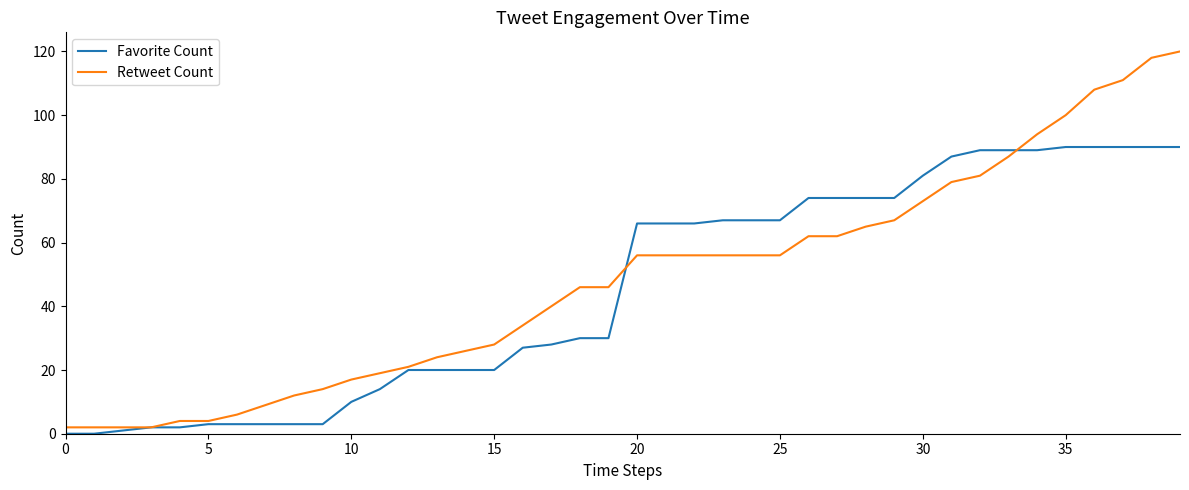

What is the highest value of the Favorite Count series?

90